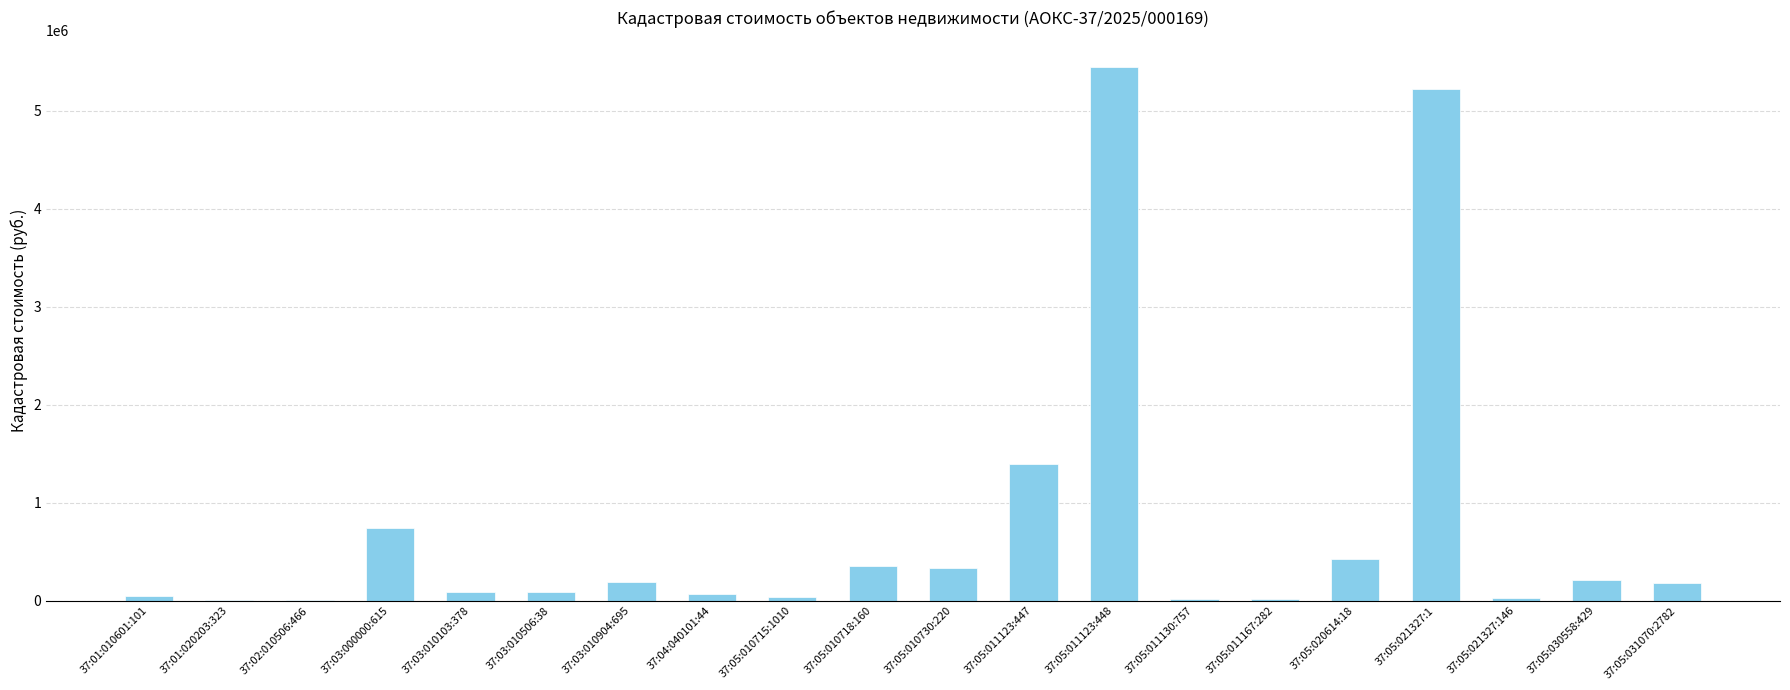

Approximately how many times larger is the value at 37:05:011123:448 compared to 37:02:010506:466?

1495.8